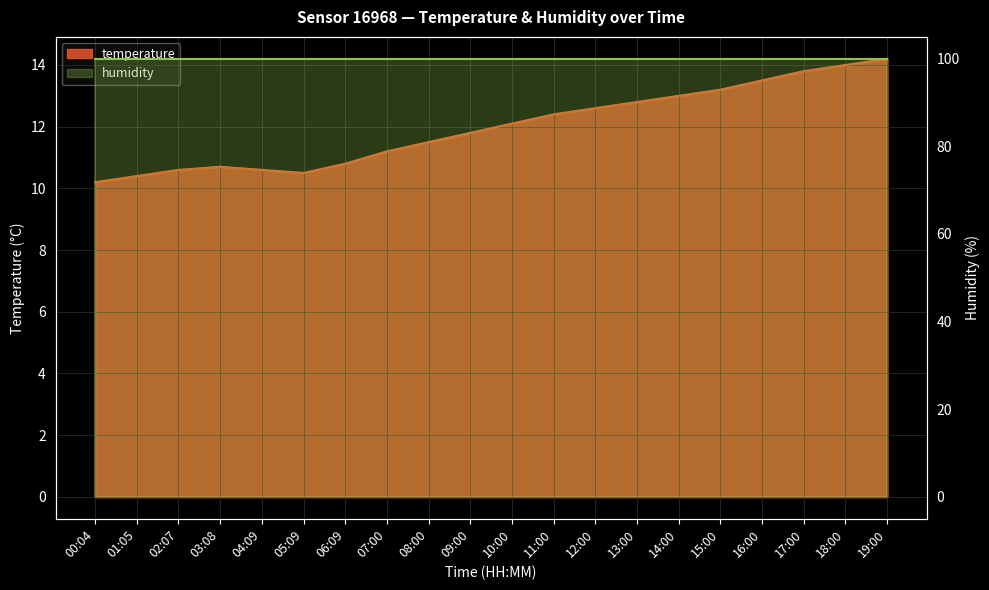

Reading left to right, list all the values displayed in this chart.

10.2	10.4	10.6	10.7	10.6	10.5	10.8	11.2	11.5	11.8	12.1	12.4	12.6	12.8	13.0	13.2	13.5	13.8	14.0	14.2